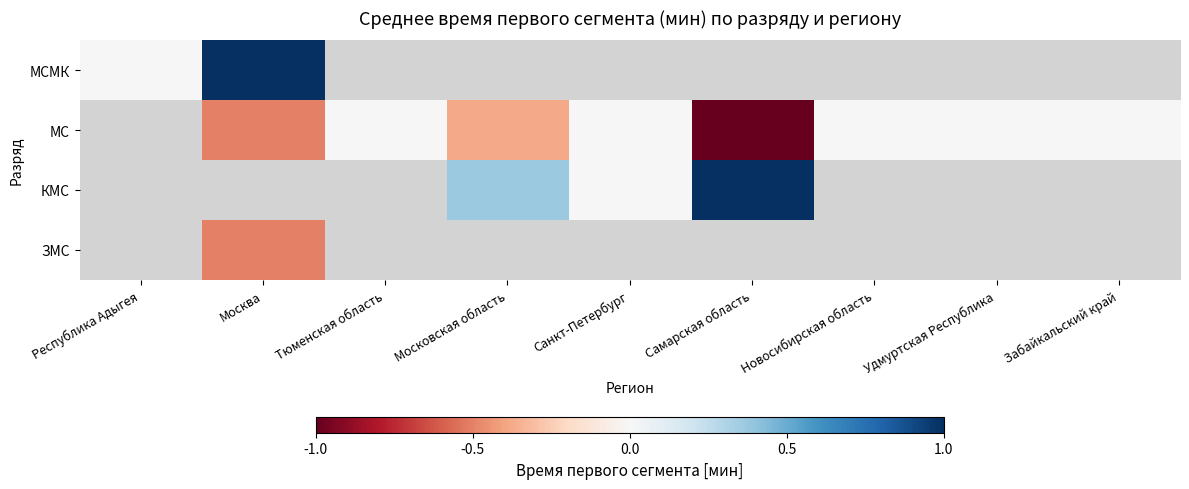

Rank the categories by МС value from highest to lowest.

Республика Адыгея, Тюменская область, Санкт-Петербург, Новосибирская область, Удмуртская Республика, Забайкальский край, Московская область, Москва, Самарская область